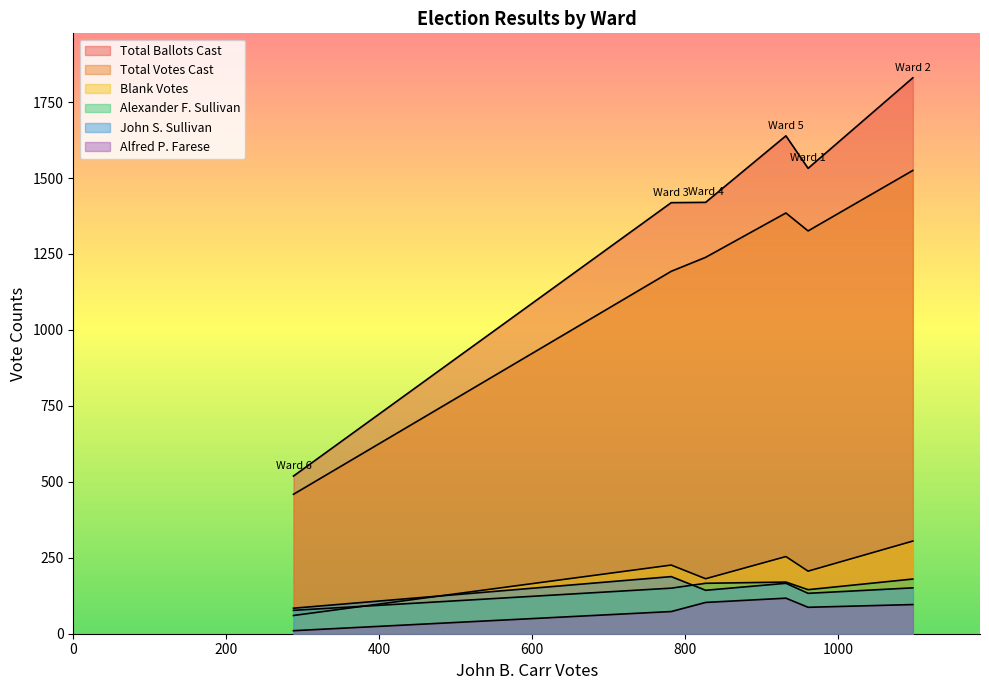

What is the sum of all Blank Votes values?

1232